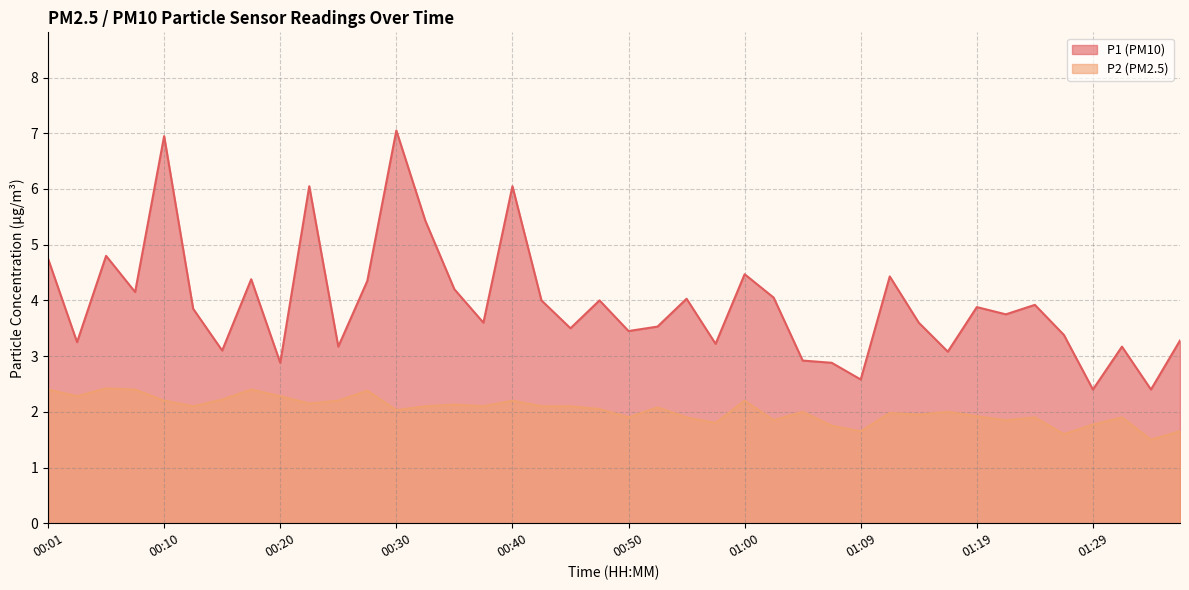

Is it true that P1 equals 7.4 at 00:33?

False